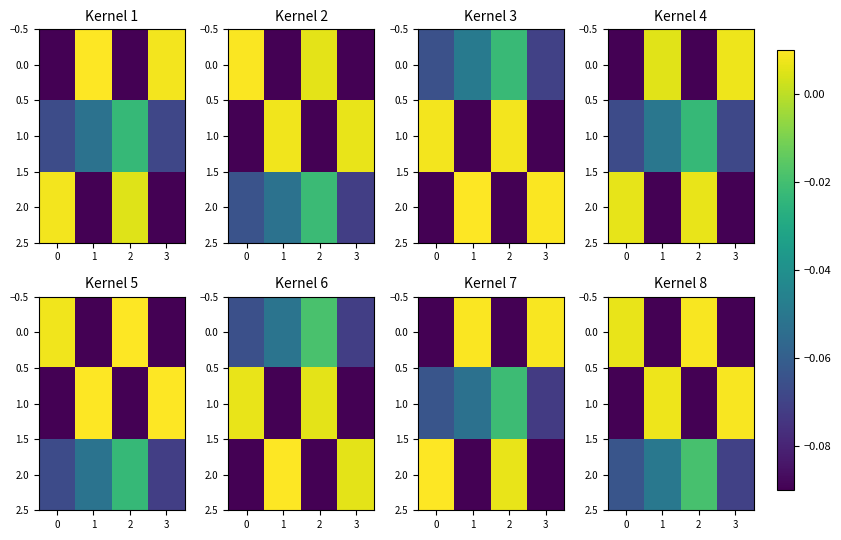

At how many categories does at least one series exceed 0?

4